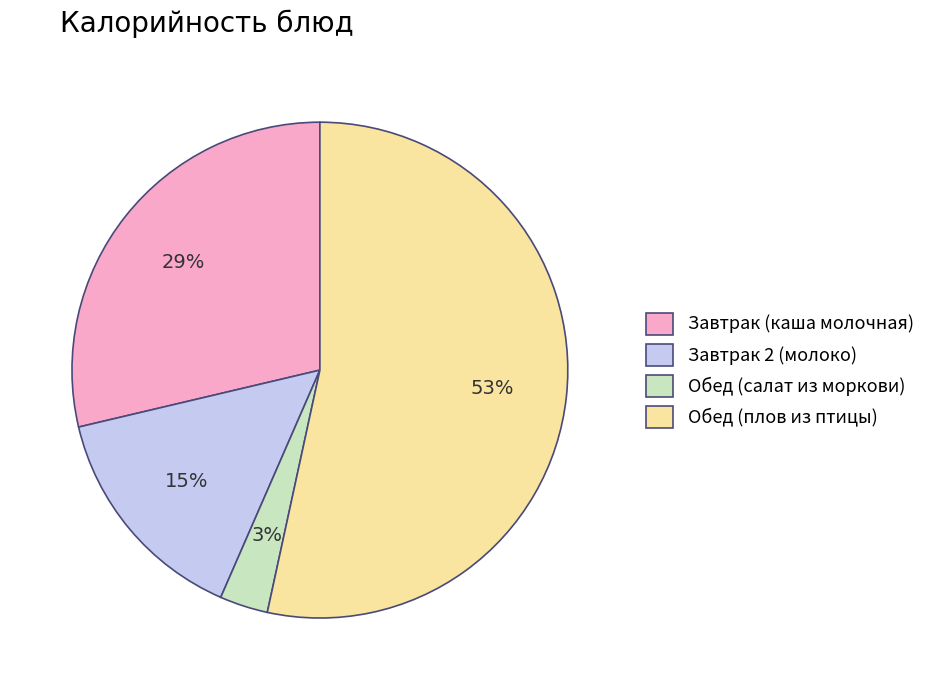

Rank the categories by value from lowest to highest.

Обед (салат из моркови), Завтрак 2 (молоко), Завтрак (каша молочная), Обед (плов из птицы)